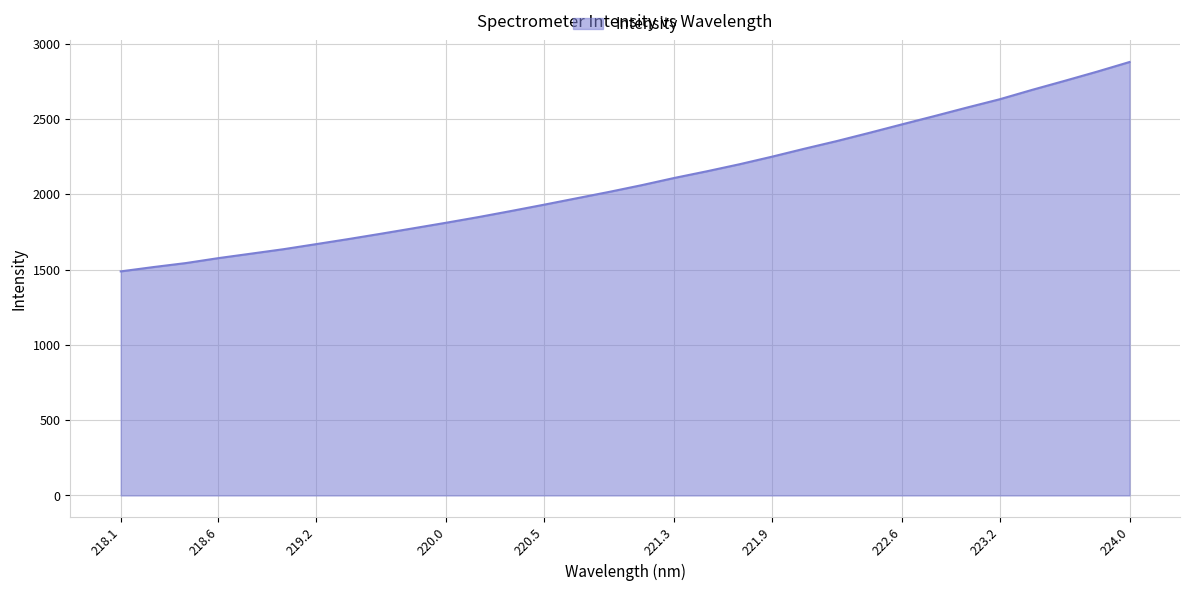

What is the difference between the maximum and minimum values?

1390.2